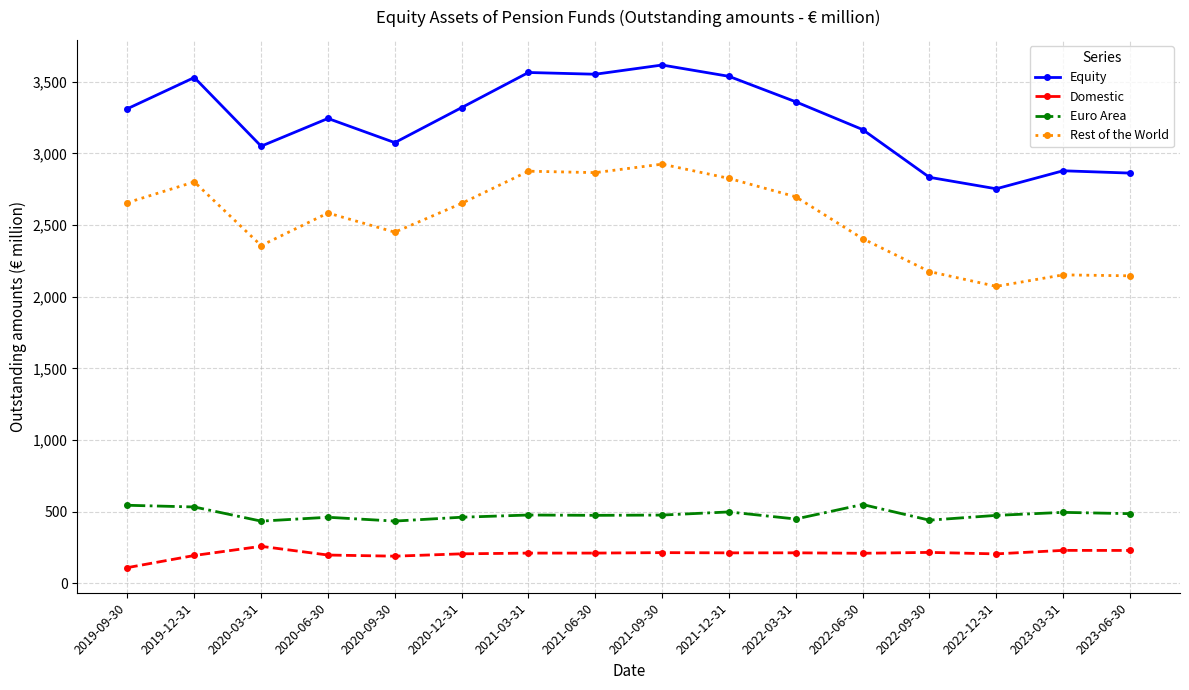

How many values in the Domestic series exceed 211?

9